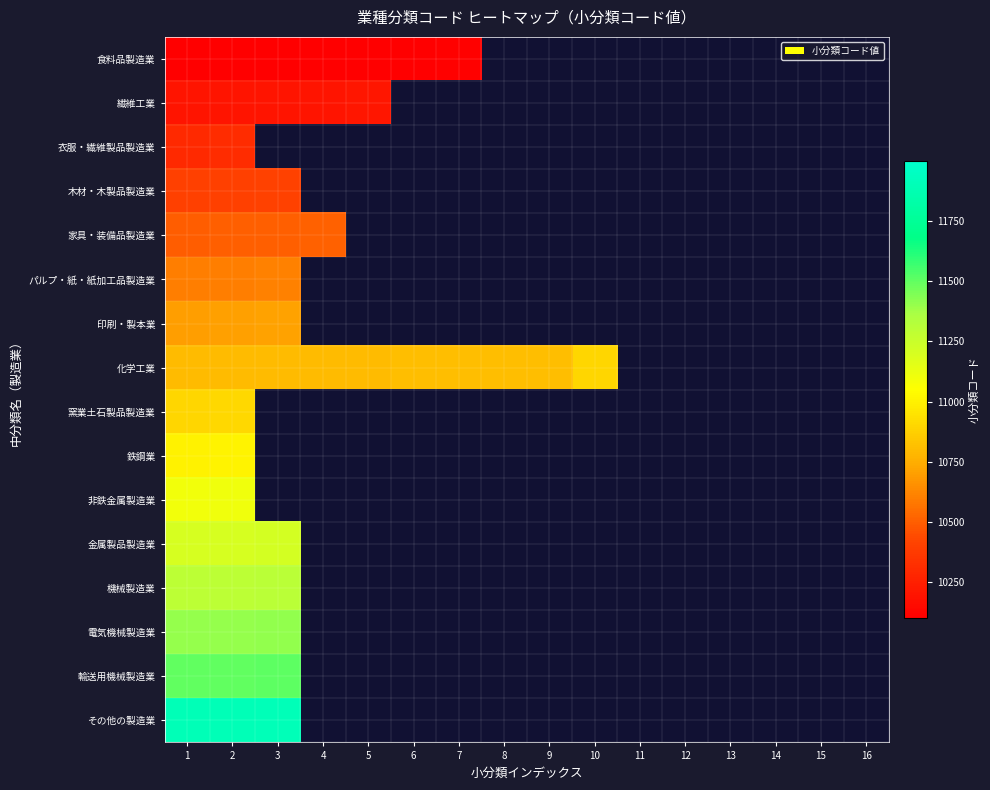

Is the value of 窯業土石製品製造業 at 7 greater than the value of その他の製造業 at 8?

No